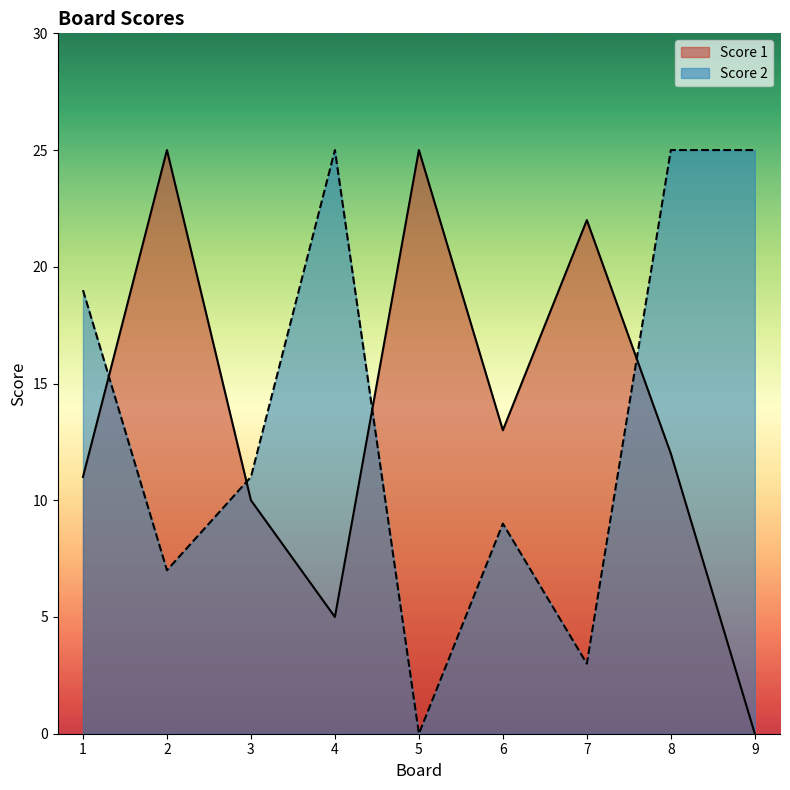

Which series has the largest total across all categories?

Score 2